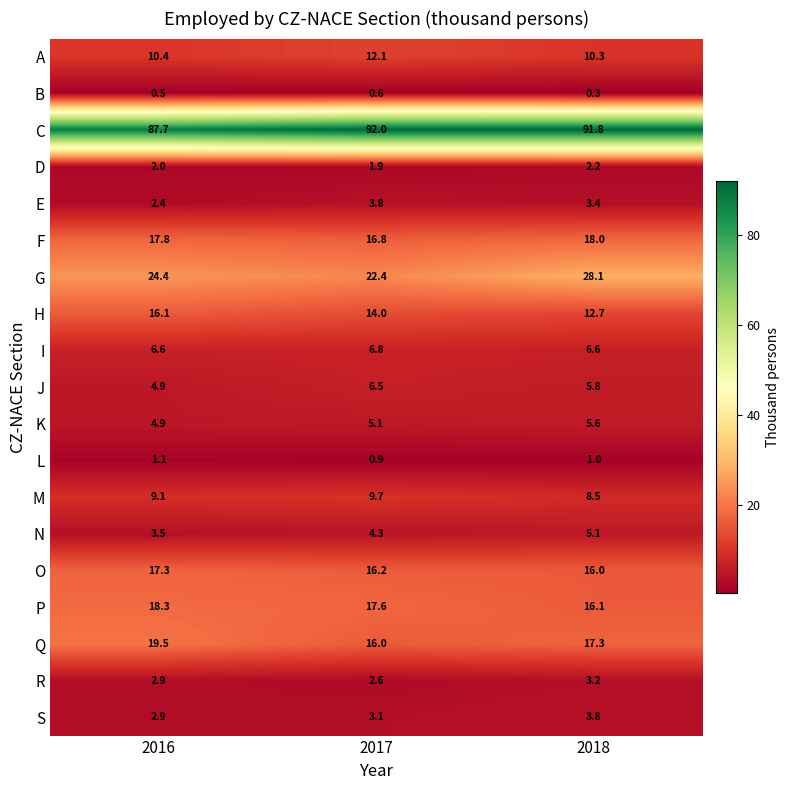

How many distinct data groups are displayed?

19